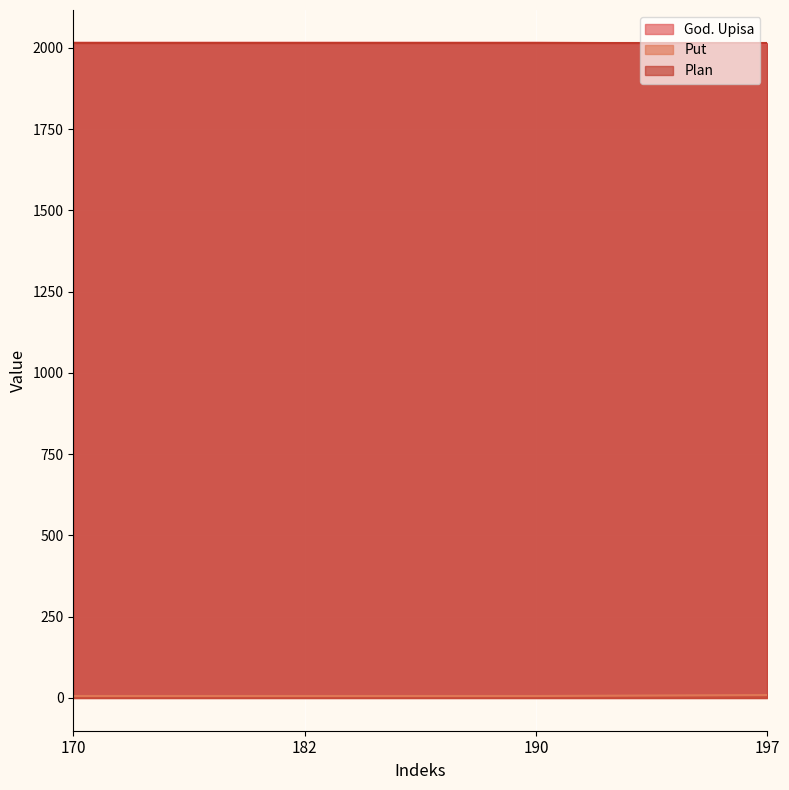

True or false: Put has more than 2 points higher than both neighbors.

False